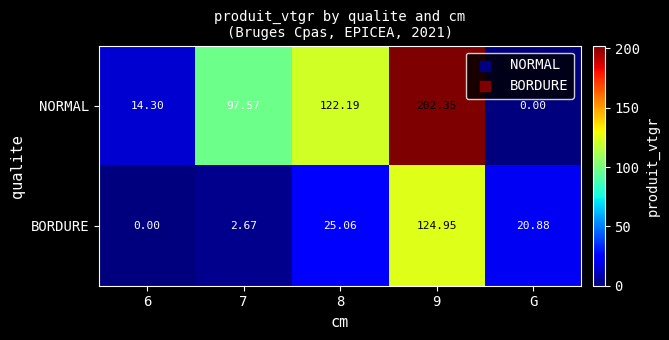

Is the value of BORDURE at 6 greater than the value of NORMAL at 7?

No